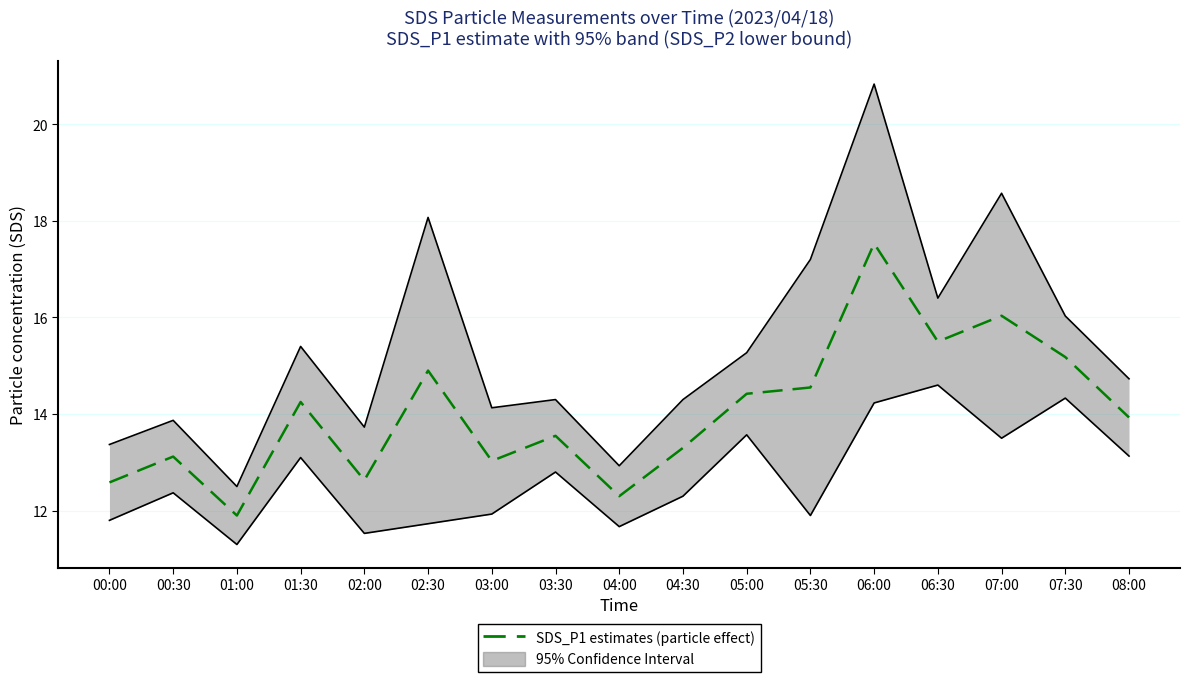

What is the minimum value shown in the chart?

11.9